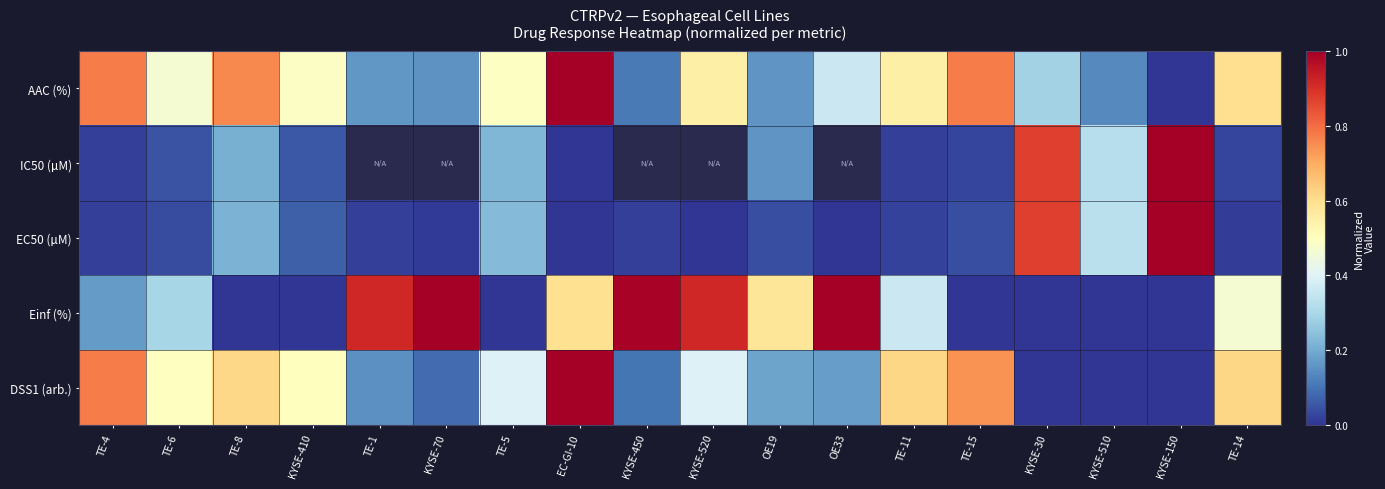

Which series has the widest spread of values?

AAC (%)